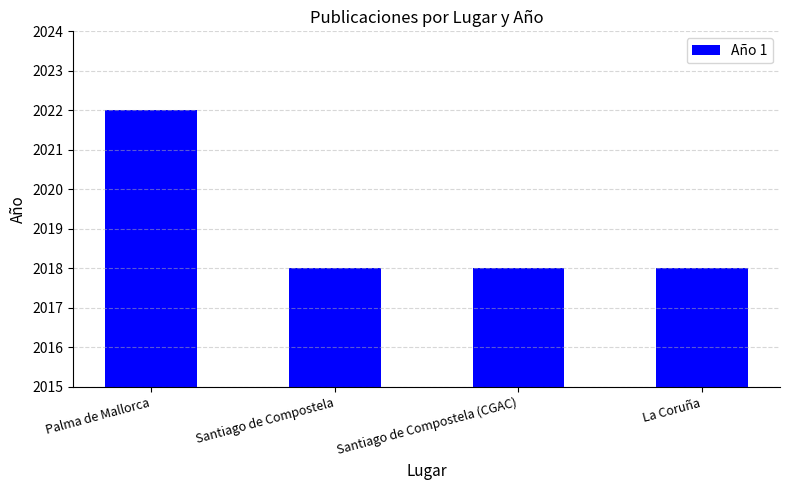

What is the change in value from Palma de Mallorca to La Coruña?

-4